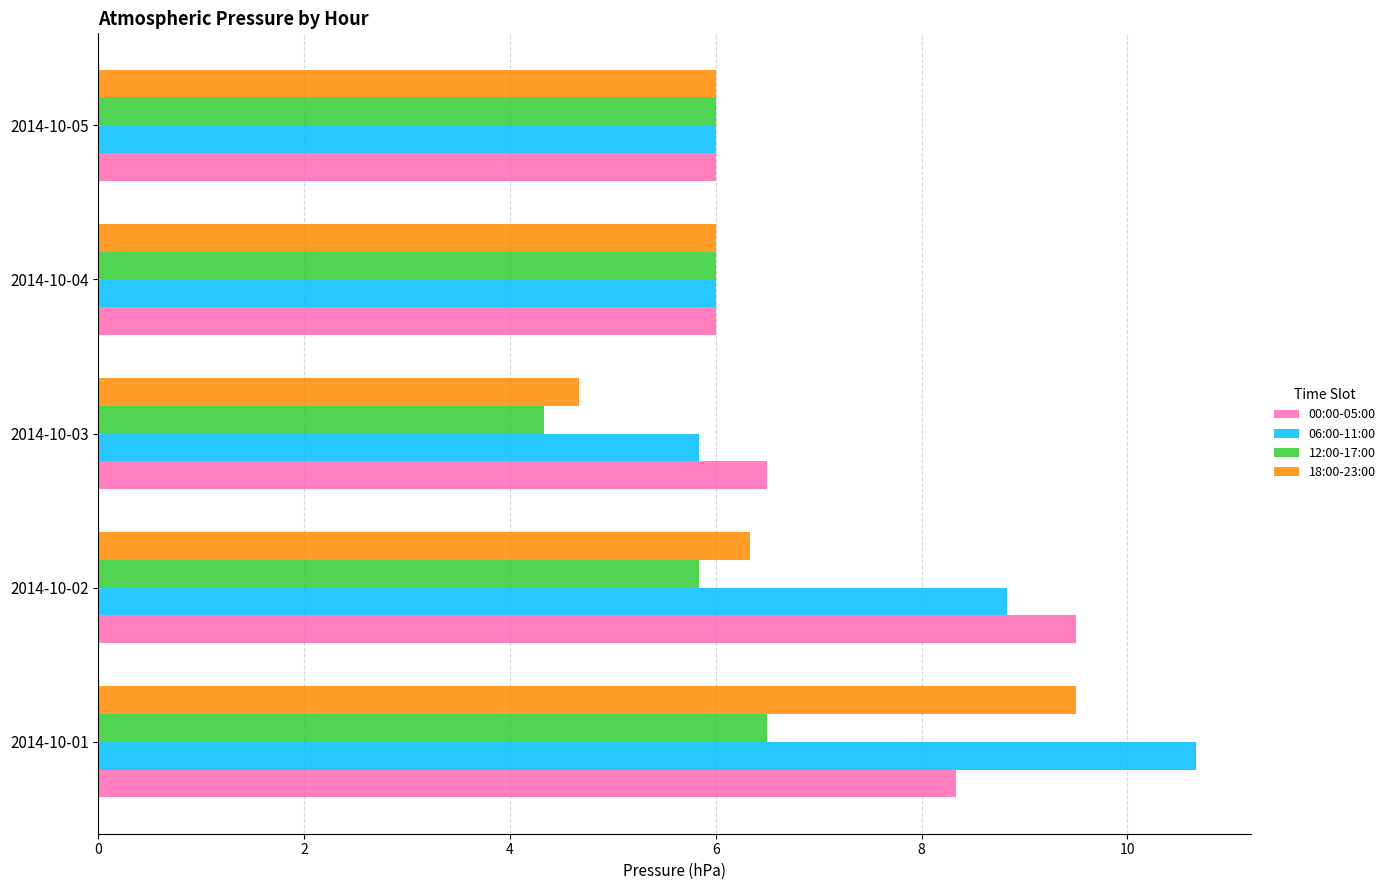

What are all the series names shown in the legend?

00:00-05:00, 06:00-11:00, 12:00-17:00, 18:00-23:00